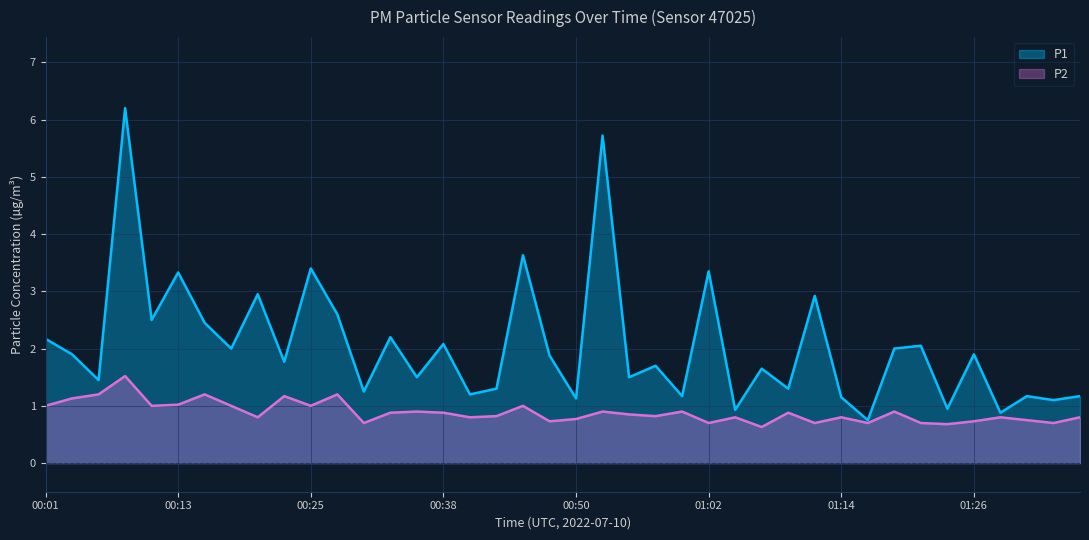

What position from the left is 01:29?

37